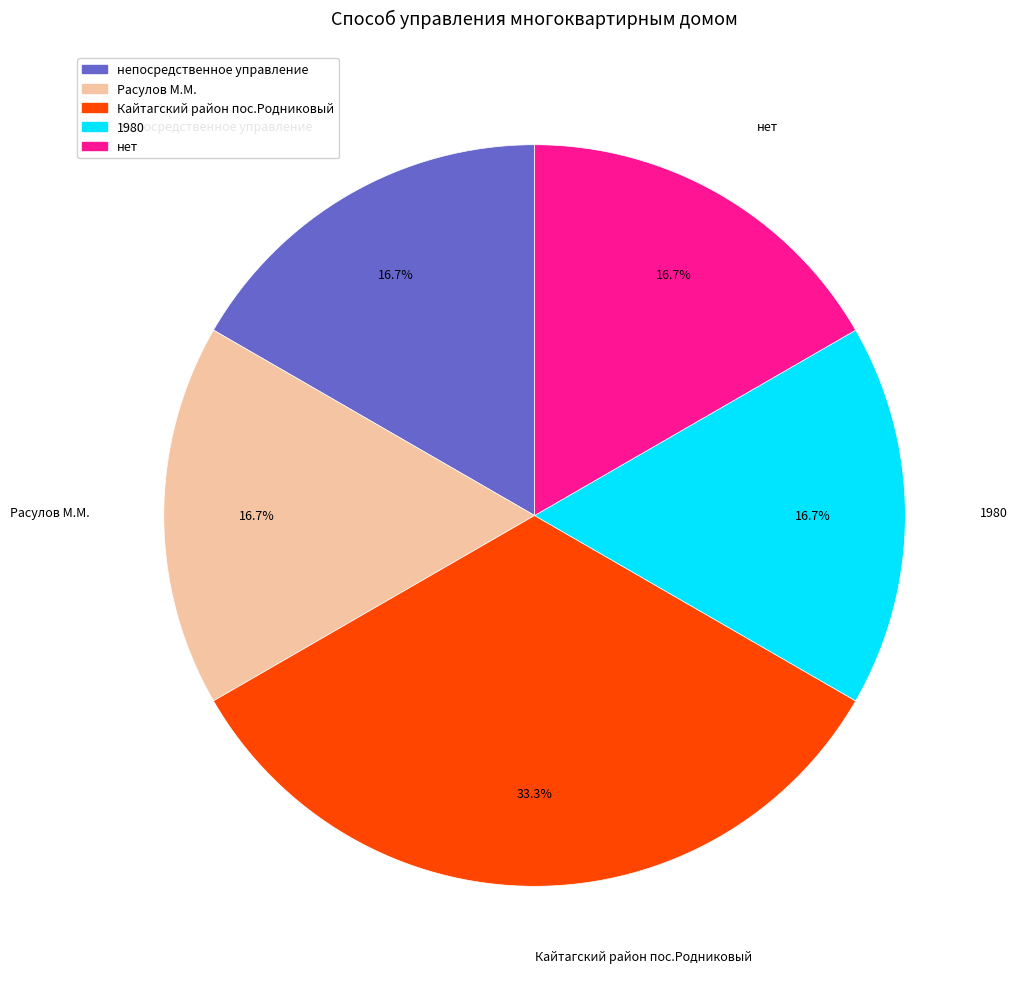

Combined, do Расулов М.М. and 1980 account for over 50%?

No